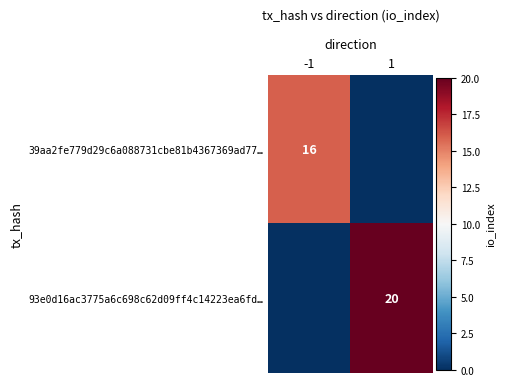

Between -1 and 1, which is larger?

-1